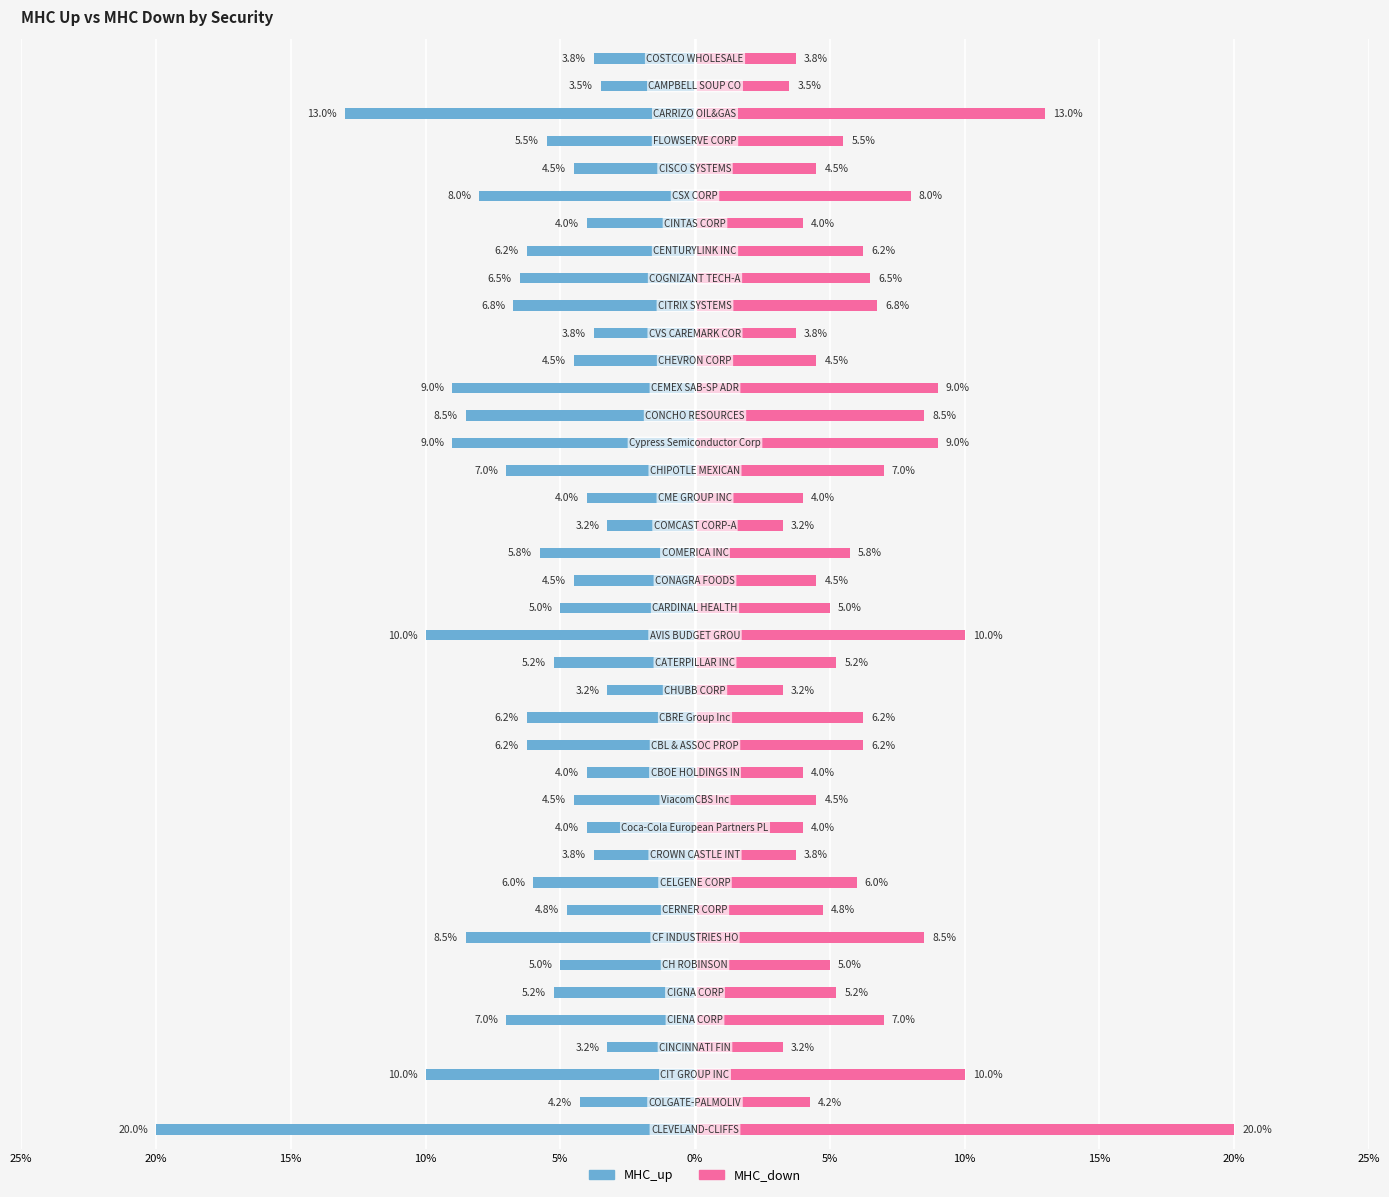

Which series has the widest spread of values?

MHC_up